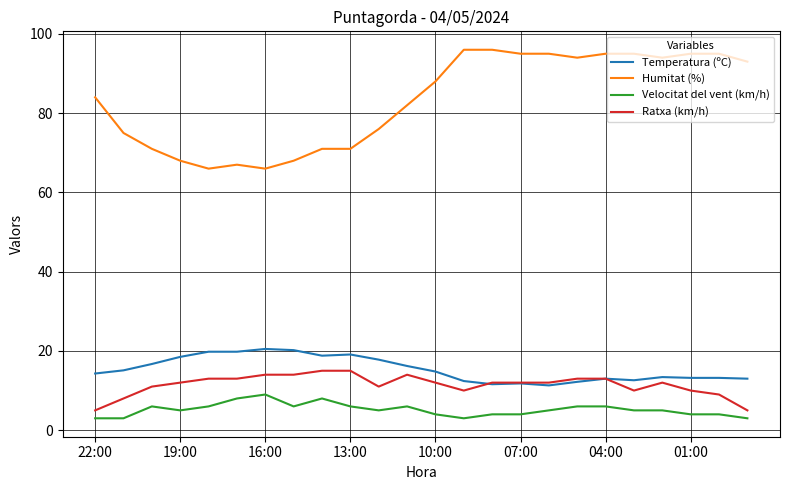

What is the difference between the maximum and minimum values in the Ratxa (km/h) series?

10.0